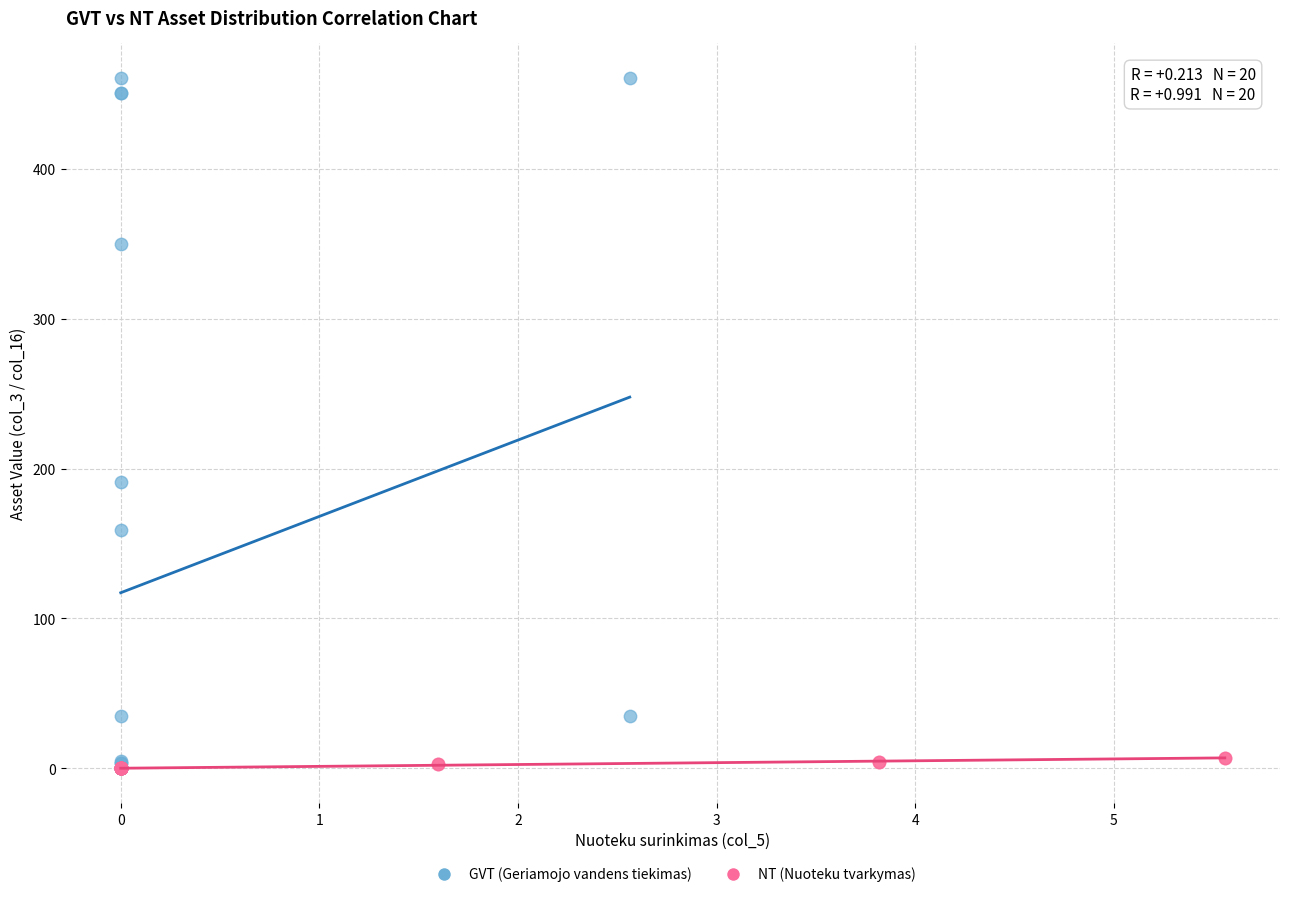

What are all the series names shown in the legend?

GVT (Geriamojo vandens tiekimas), NT (Nuoteku tvarkymas)